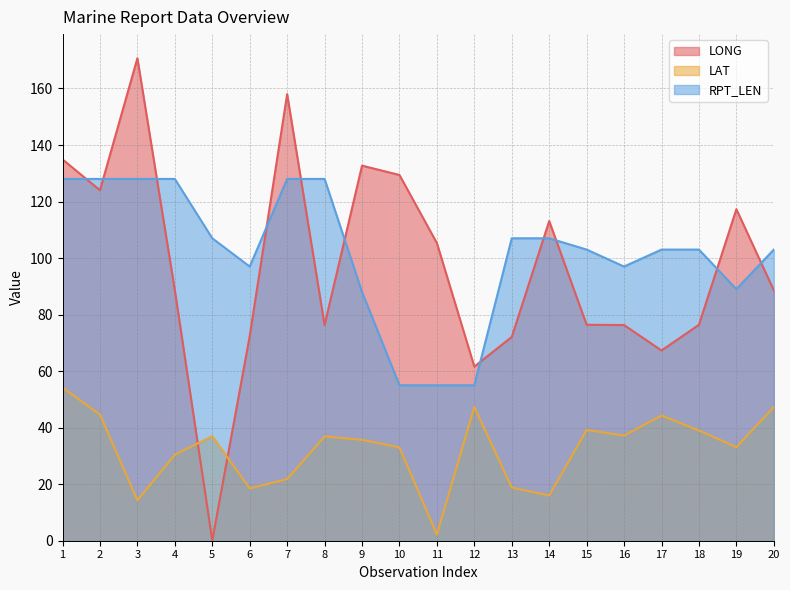

True or false: LONG and LAT intersect in this chart.

True